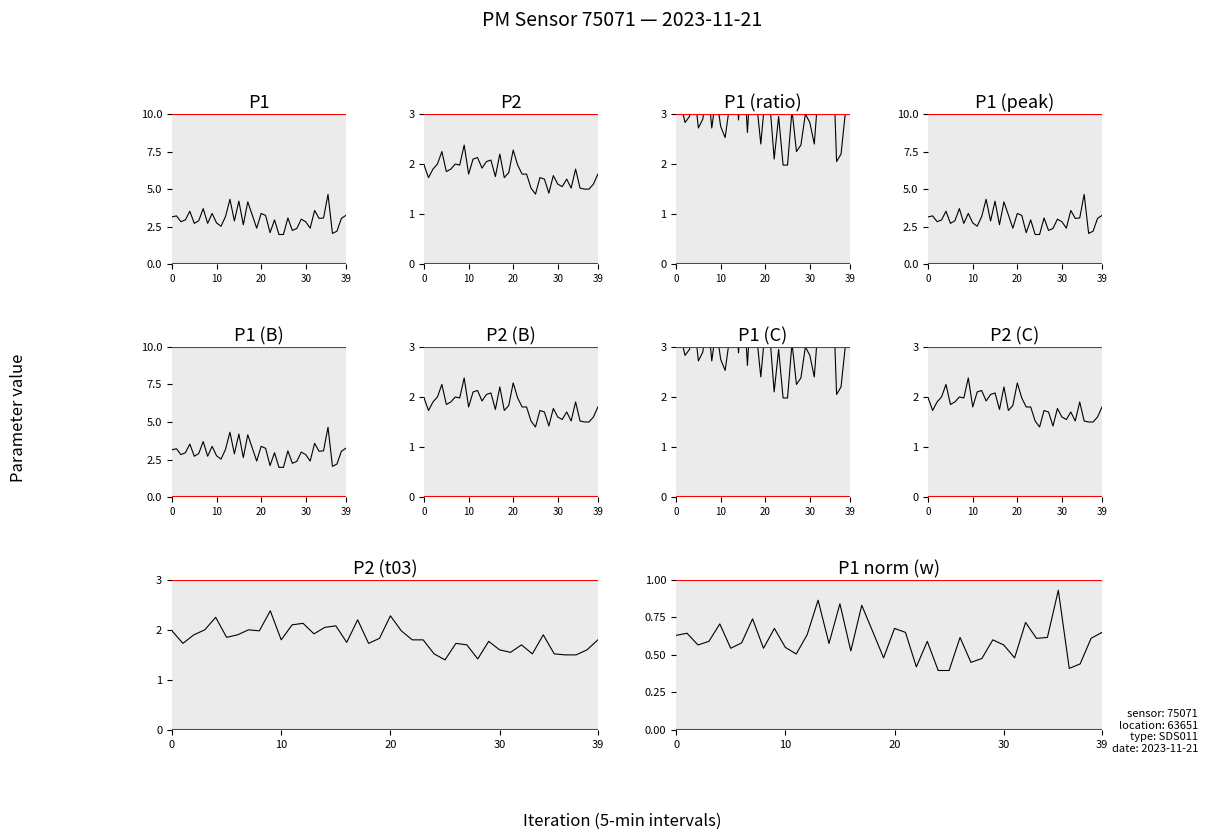

What is the spread (max minus min) of values at 01:21?

0.9